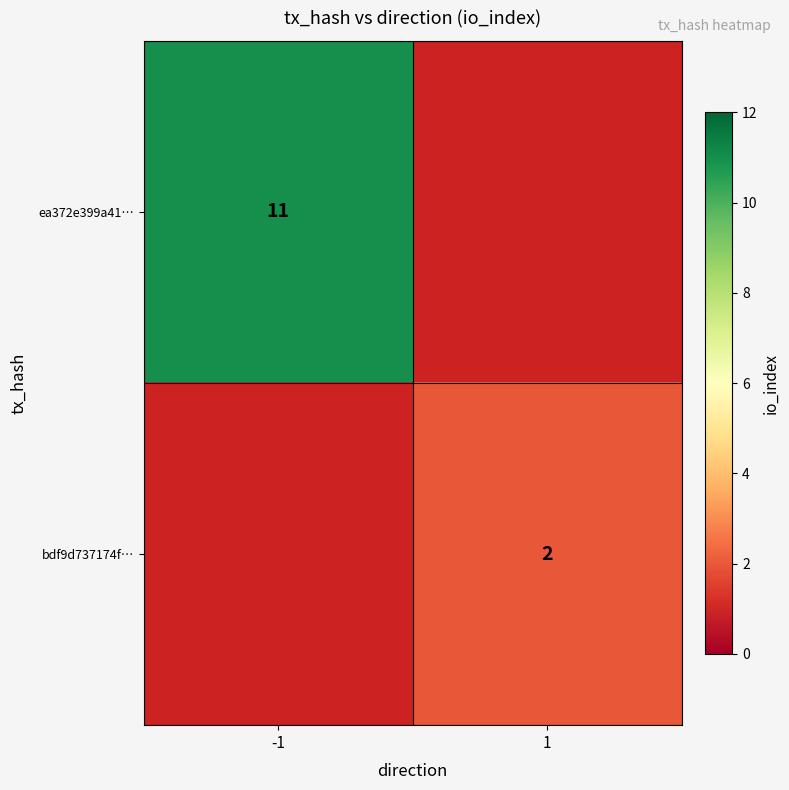

Is the value of ea372e399a41… at -1 greater than the value of bdf9d737174f… at 1?

Yes